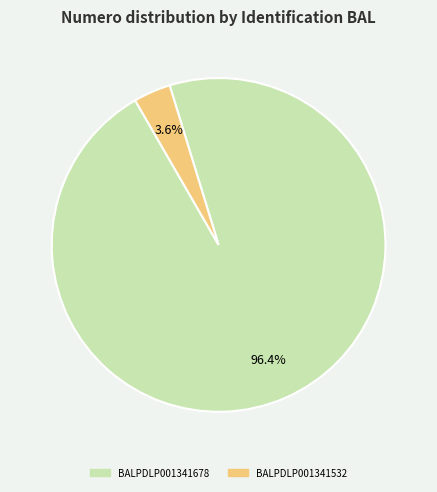

What percentage is NOT represented by BALPDLP001341678?

3.6%